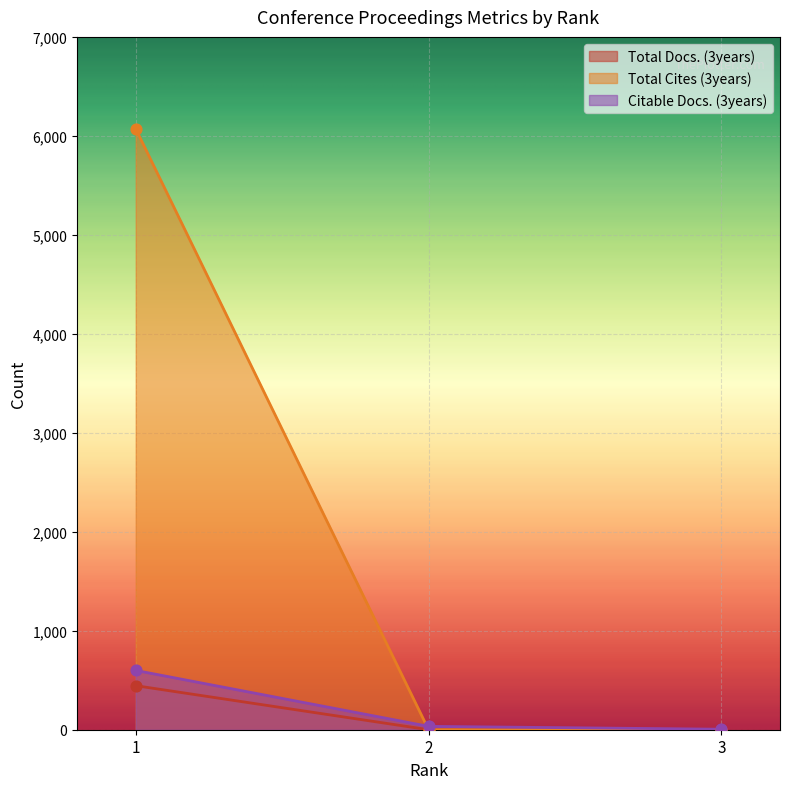

Which series has the widest spread of Y values?

Total Cites (3years)